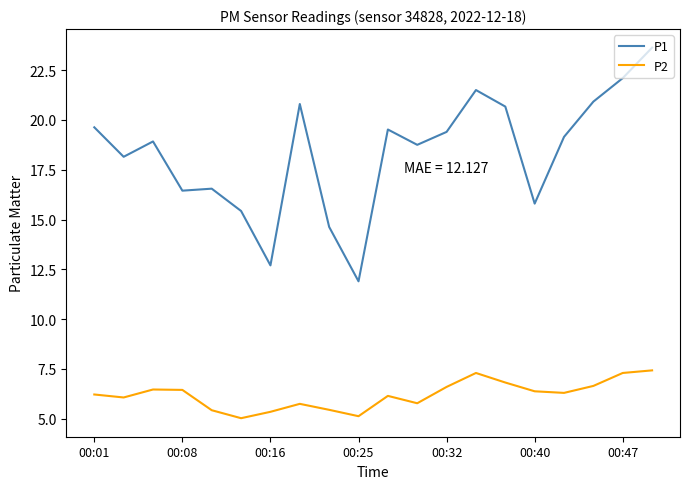

Which series has the largest total across all categories?

P1